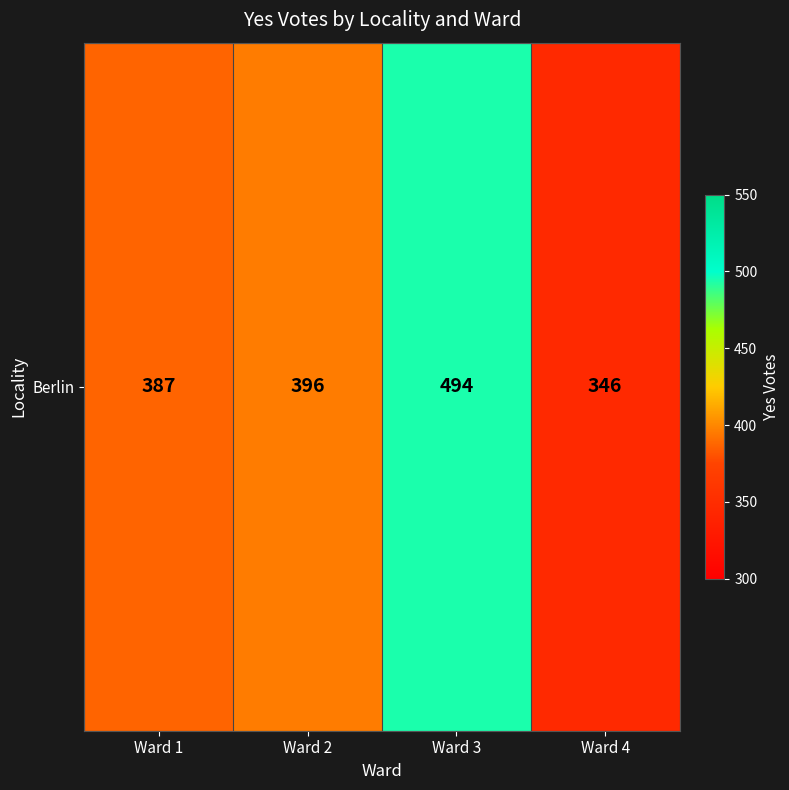

Which label corresponds to the largest value in the chart?

Ward 3